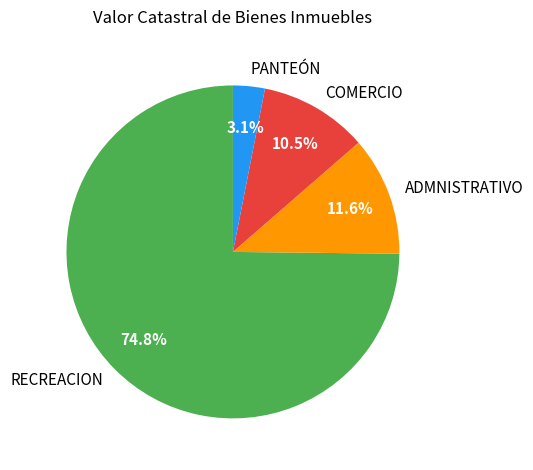

To the nearest percent, what is the average slice percentage?

25%